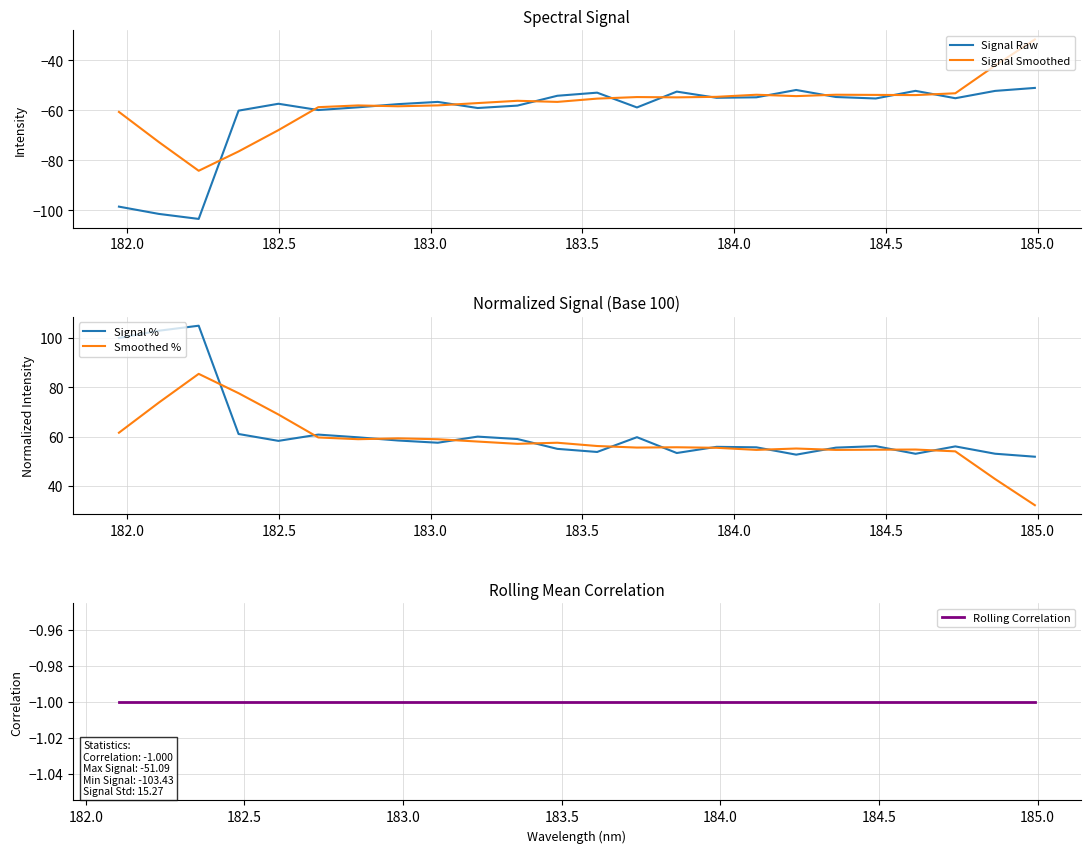

At how many categories does at least one series exceed 46?

24